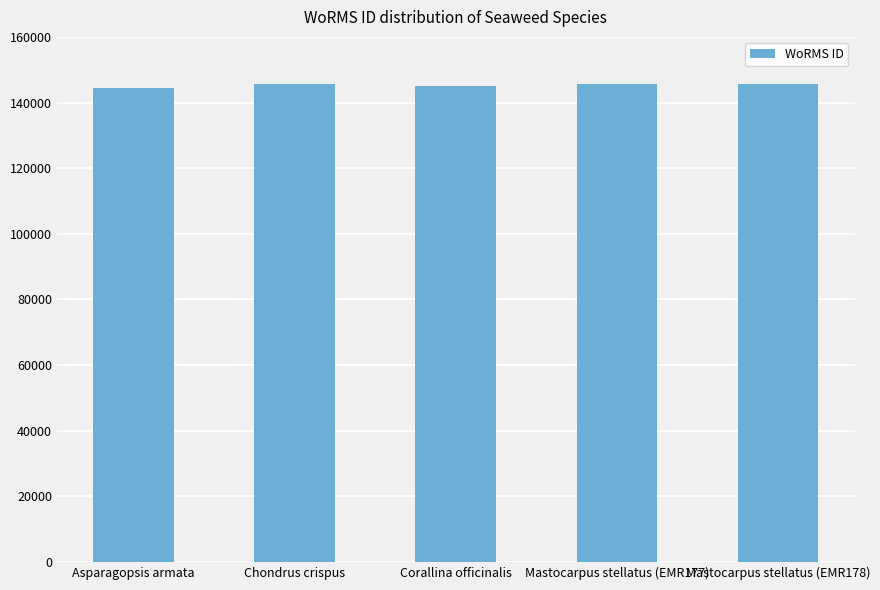

How many series are shown in this chart?

1